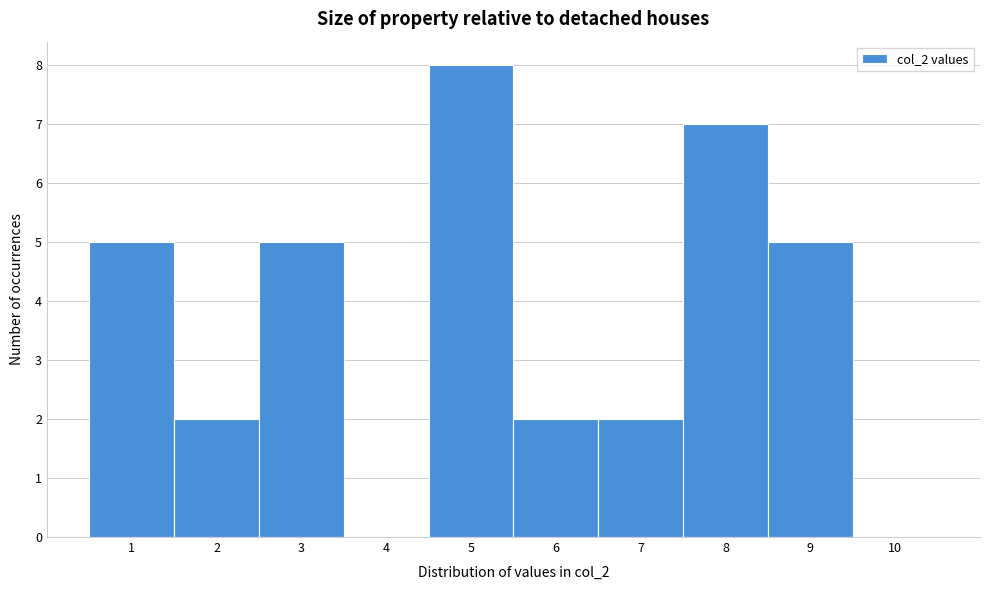

Over which range of the x-axis is the bar tallest?

4.5 to 5.5